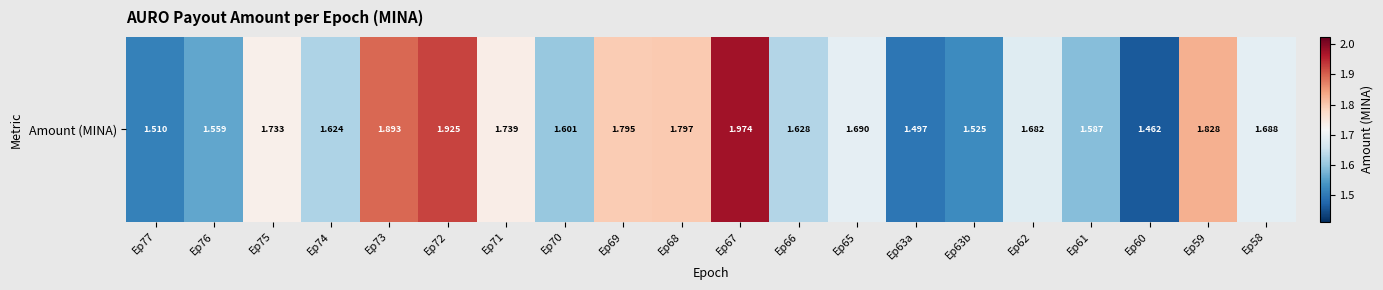

Which has a higher value, Ep67 or Ep60?

Ep67